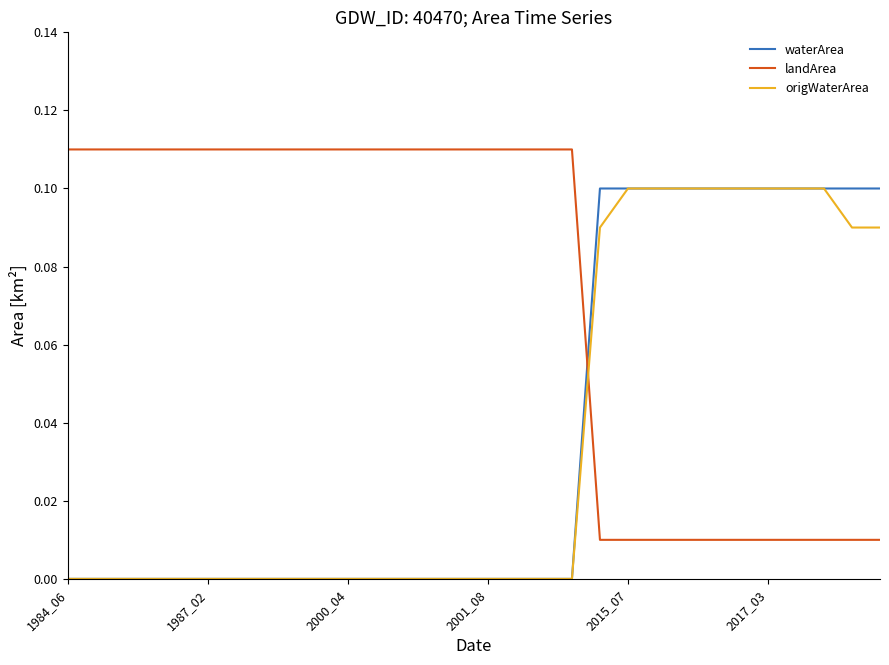

Which series has the largest total across all categories?

landArea